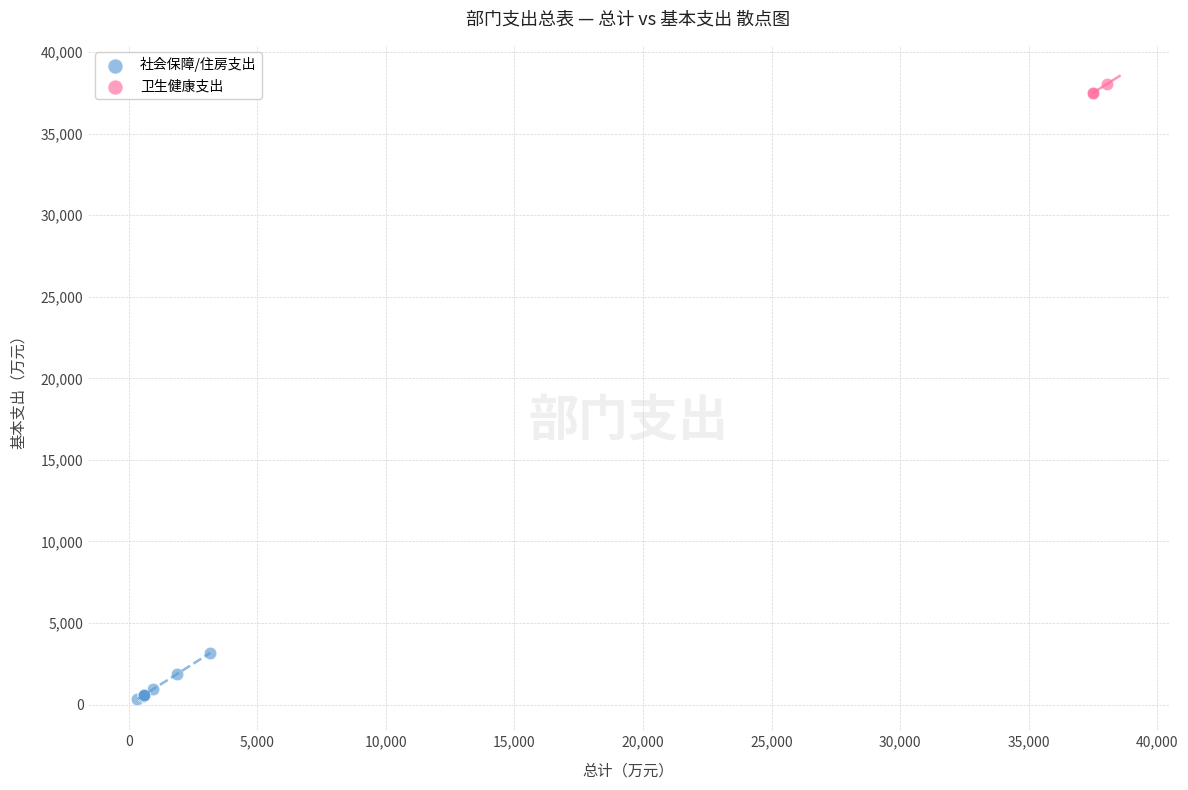

Which series reaches the minimum Y coordinate?

社会保障/住房支出